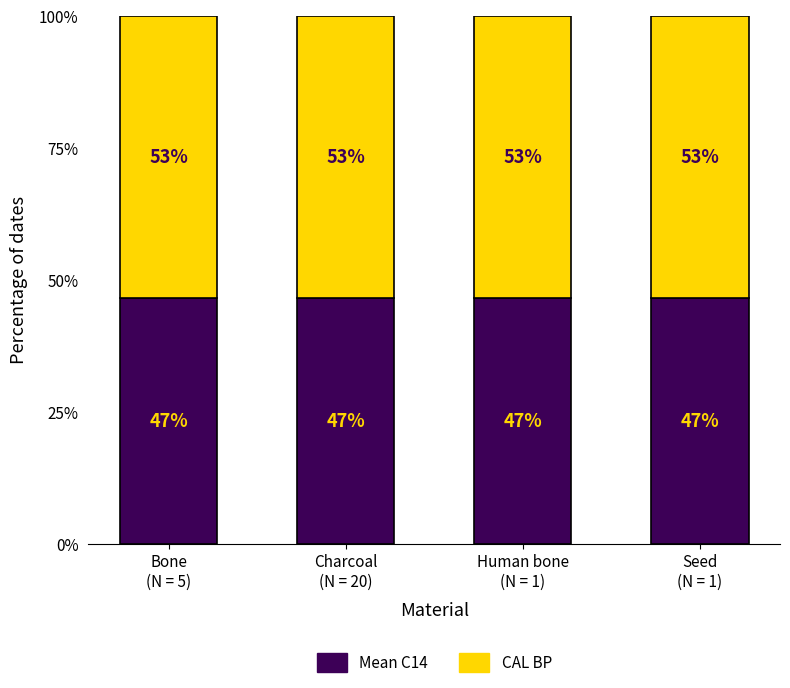

Between Bone
(N = 5) and Seed
(N = 1), which is larger?

Bone
(N = 5)